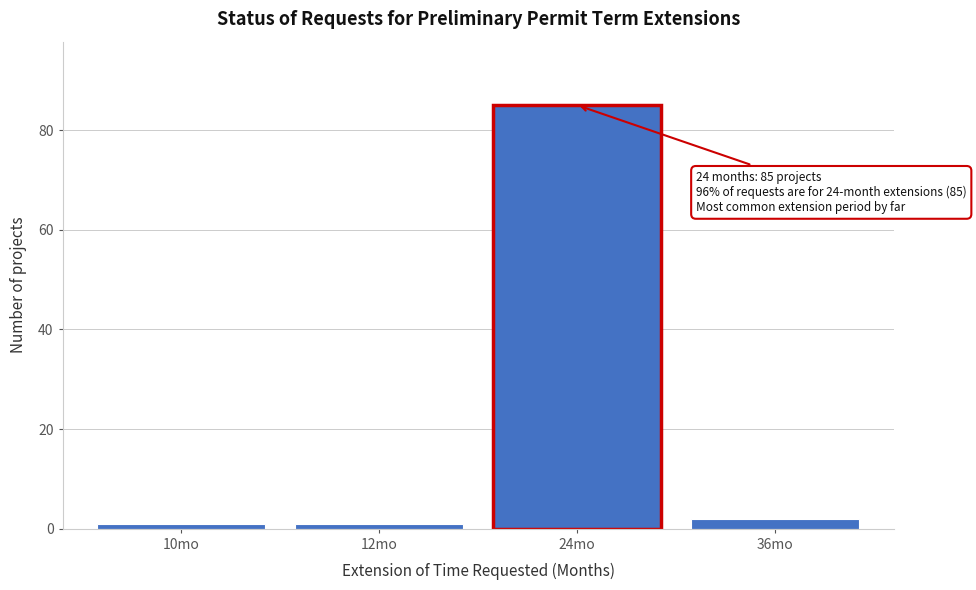

Reading left to right, transcribe all the data shown in this chart.

10mo=1	12mo=1	24mo=85	36mo=2